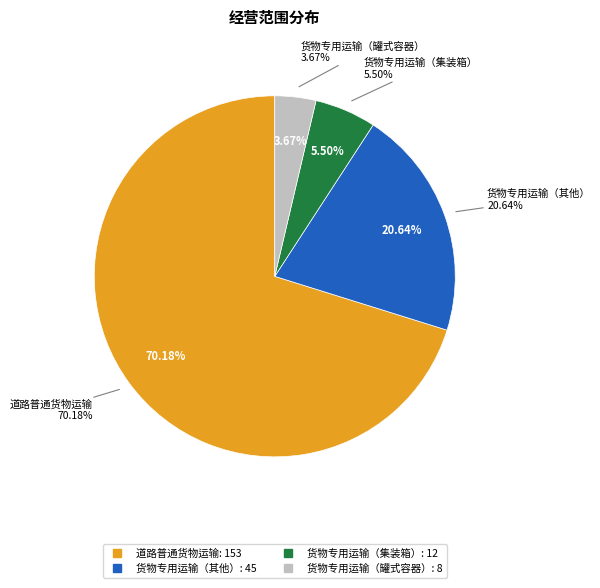

Count the number of slices in the pie.

4